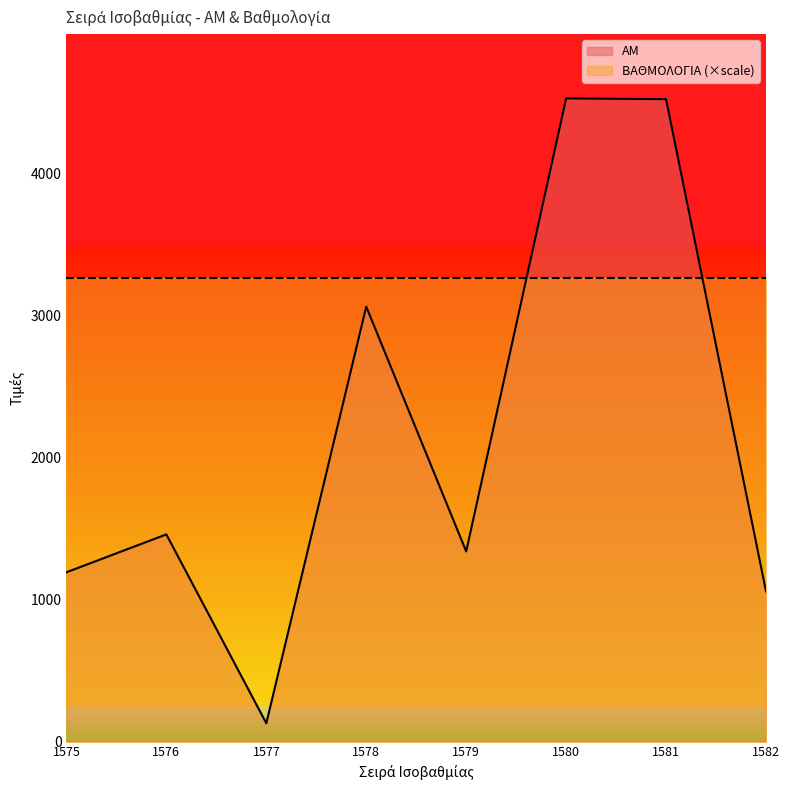

Where does the data first go above 1460?

1578